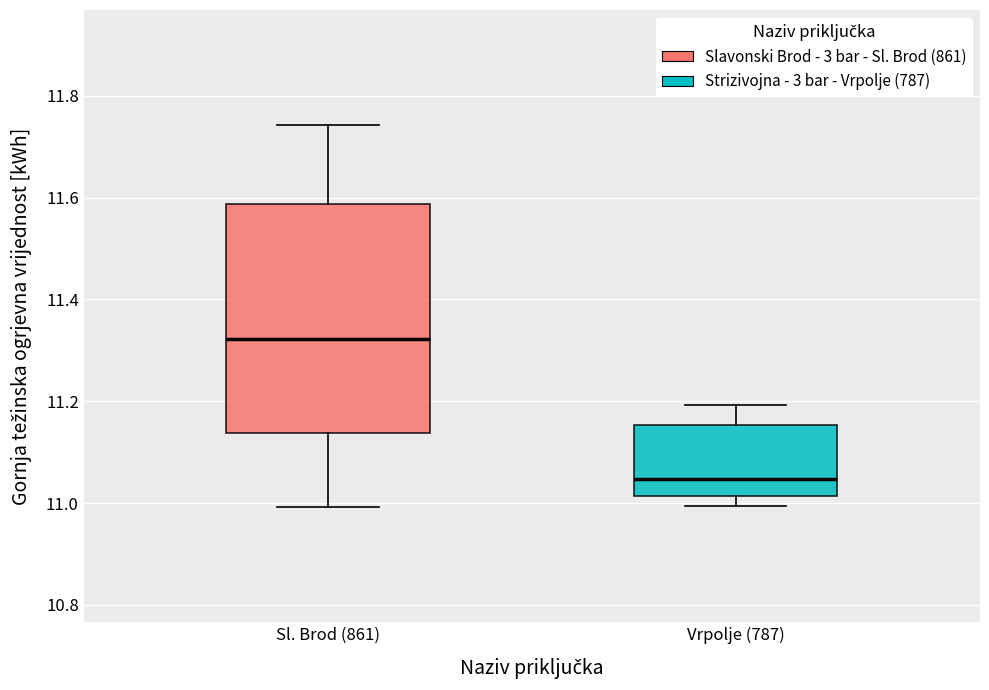

Which box's median line is the lowest?

Vrpolje (787)